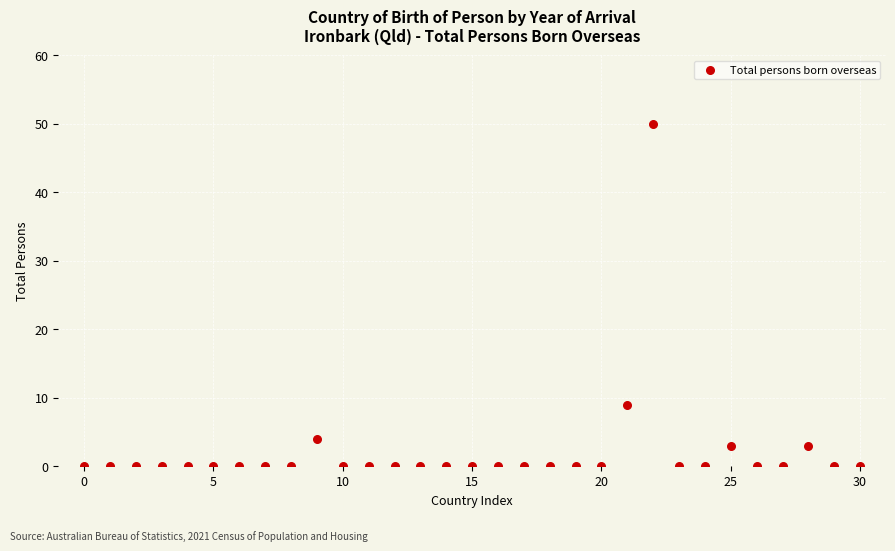

What is the range of Y values (max minus min)?

50